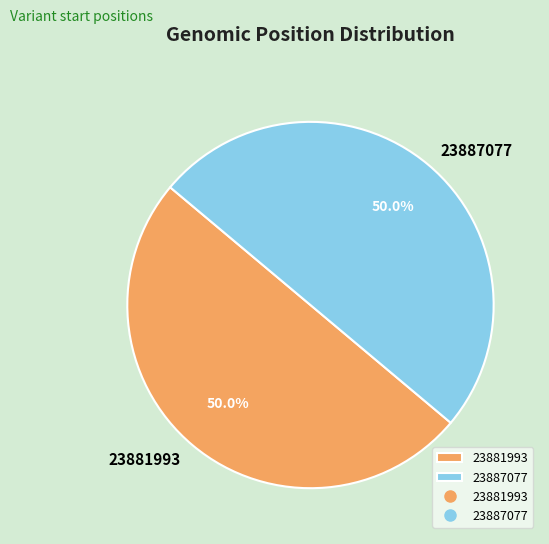

To the nearest percent, what percentage of the pie is 23881993?

50%